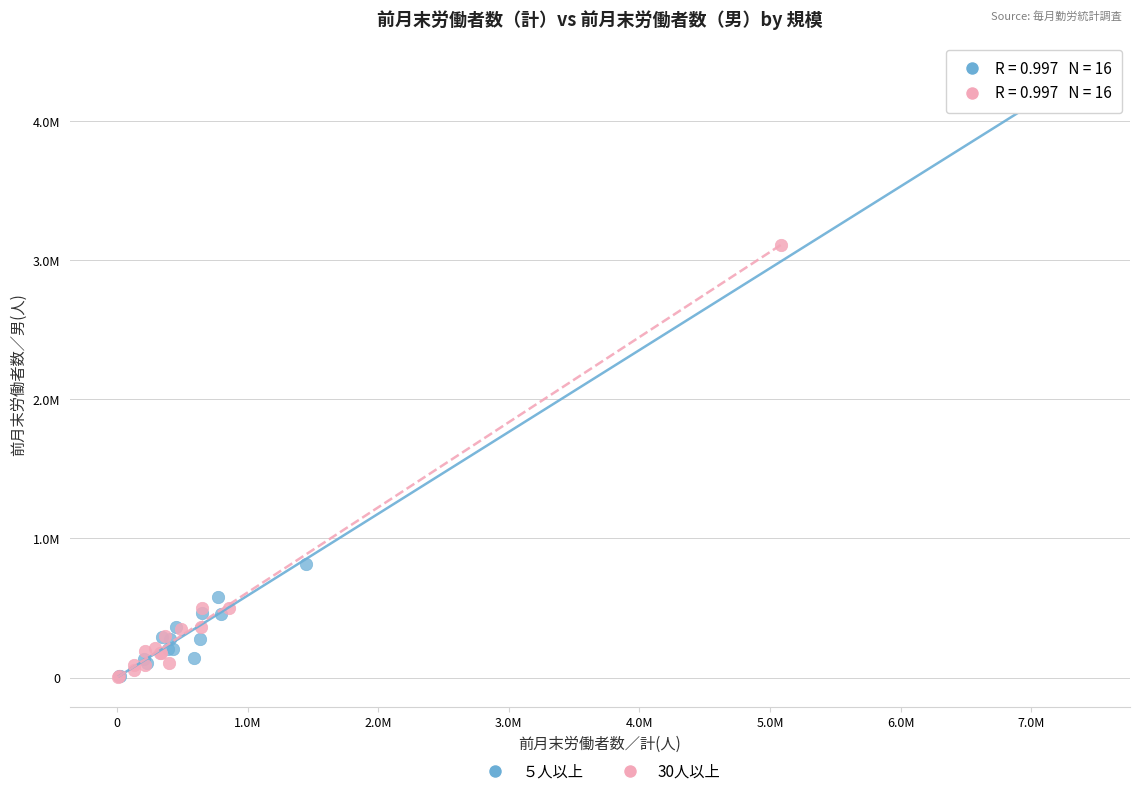

What are all the series names shown in the legend?

５人以上, 30人以上